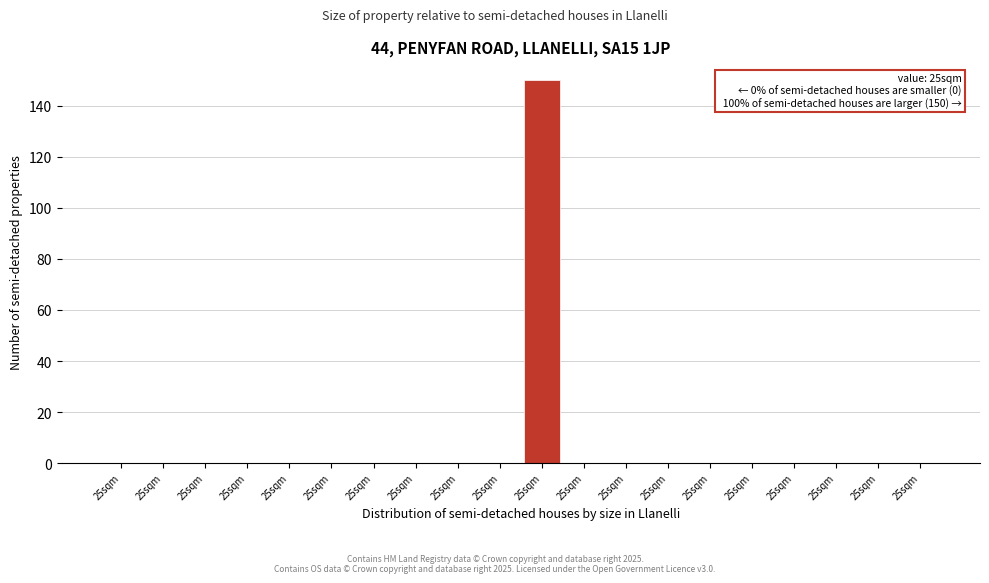

How many series are shown in this chart?

1